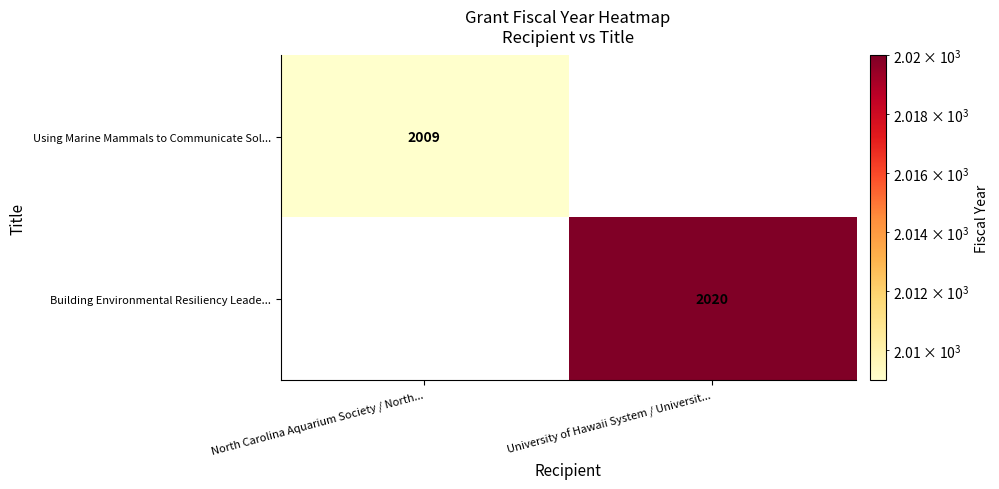

Is it true that Using Marine Mammals to Communicate Sol... equals 814 at North Carolina Aquarium Society / North...?

False